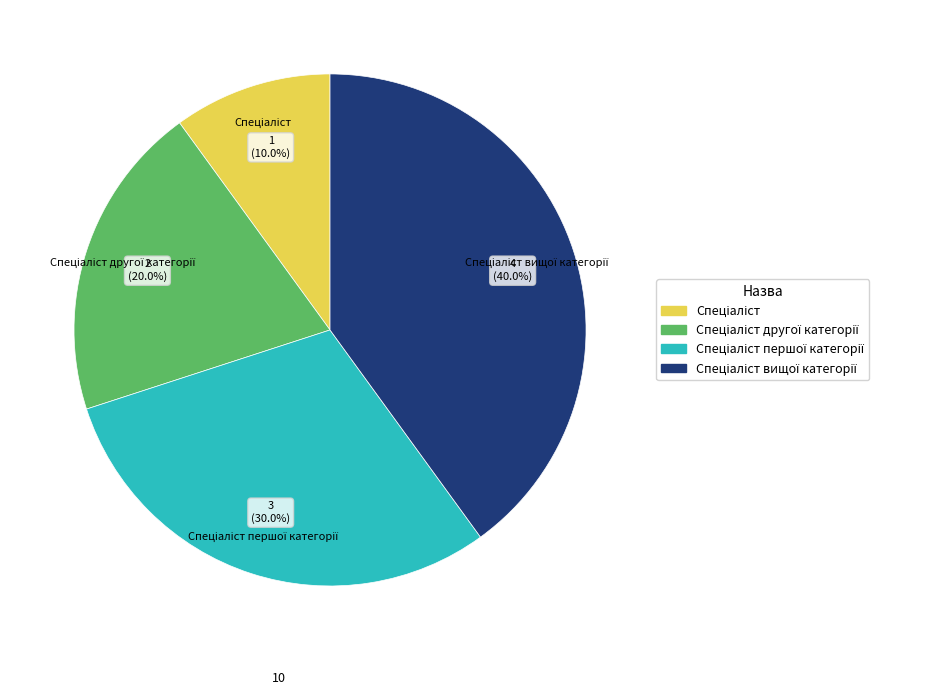

Does any single category account for the majority?

No